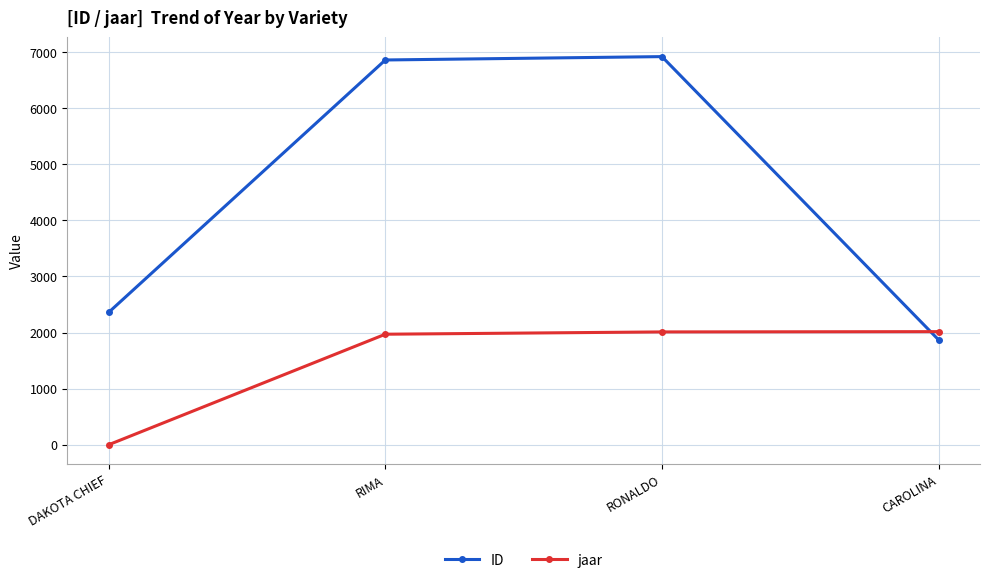

What is the average value of the jaar series?

1499